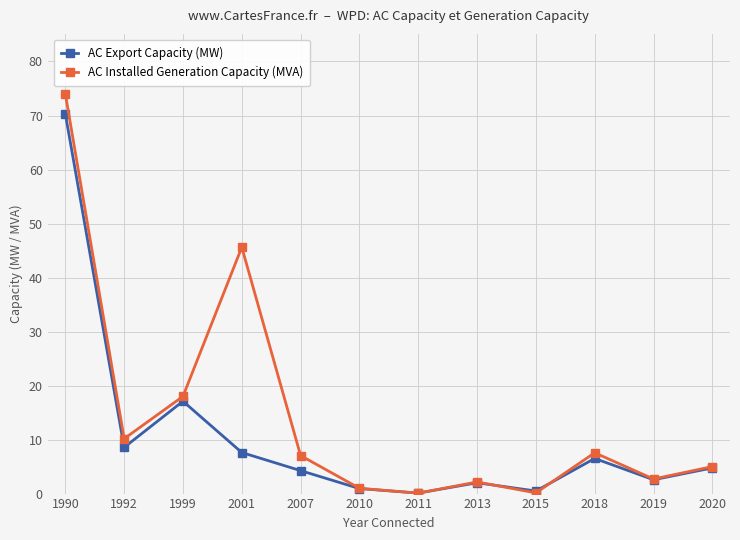

Which series changed the most between 1990 and 2018?

AC Installed Generation Capacity (MVA)